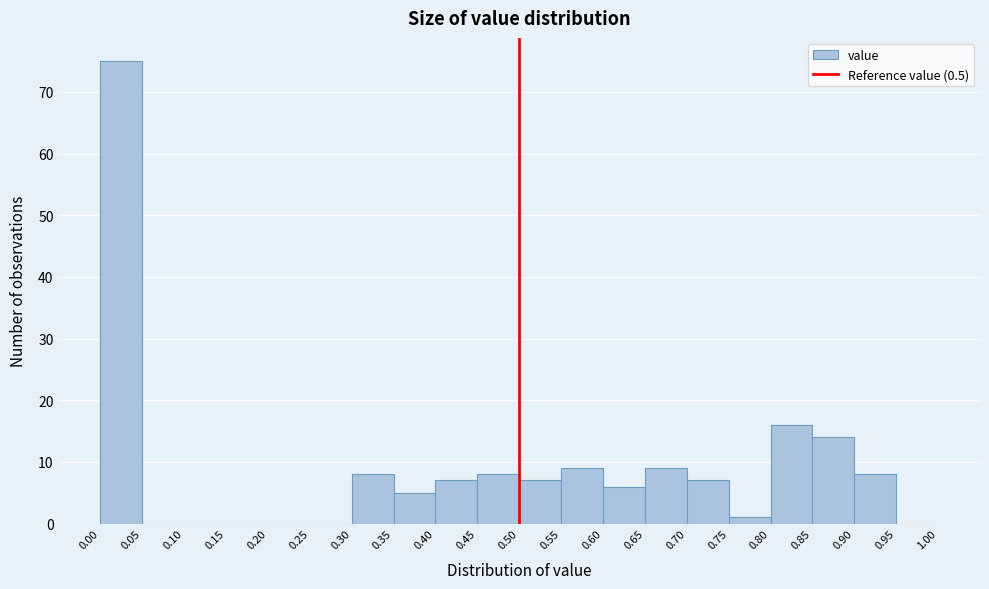

Reading left to right, transcribe this chart: for each bar, give the range it covers on the x-axis and its height. The values are not printed on the chart, so give them approximately, as read against the axis.

0.00 to 0.05: 75
0.05 to 0.10: 0
0.10 to 0.15: 0
0.15 to 0.20: 0
0.20 to 0.25: 0
0.25 to 0.30: 0
0.30 to 0.35: 8
0.35 to 0.40: 5
0.40 to 0.45: 7
0.45 to 0.50: 8
0.50 to 0.55: 7
0.55 to 0.60: 9
0.60 to 0.65: 6
0.65 to 0.70: 9
0.70 to 0.75: 7
0.75 to 0.80: 1
0.80 to 0.85: 16
0.85 to 0.90: 14
0.90 to 0.95: 8
0.95 to 1.00: 0